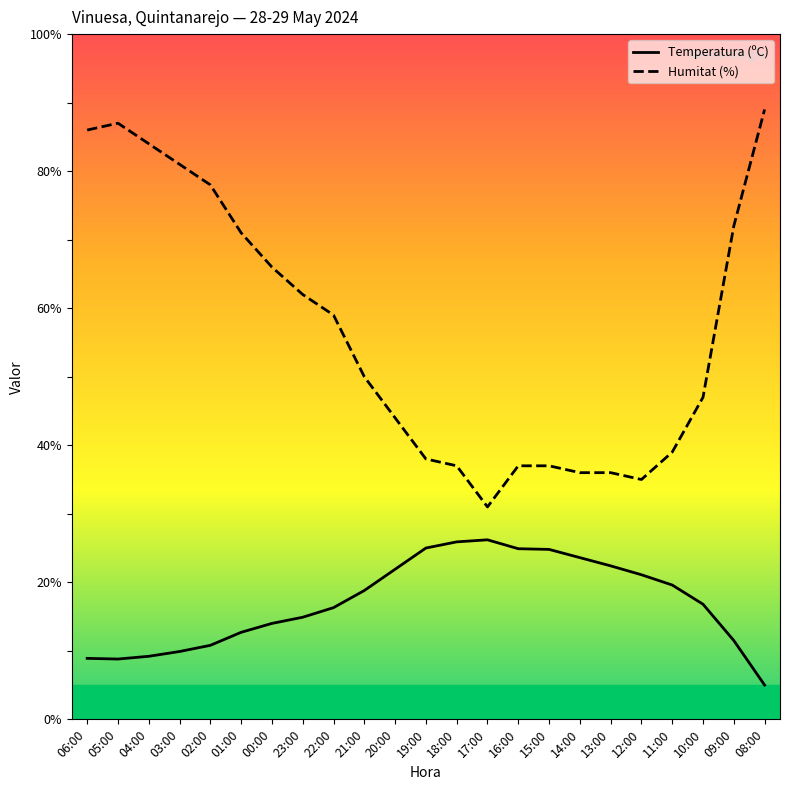

At which label does Humitat (%) first exceed 50?

06:00